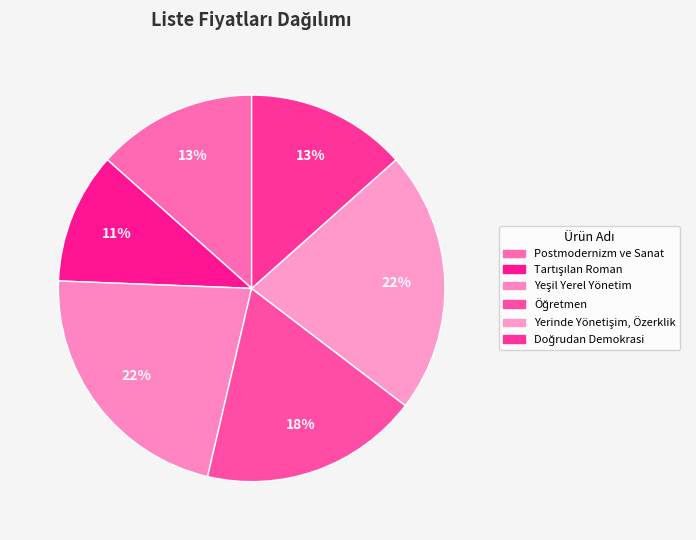

How many slices are in this pie chart?

6